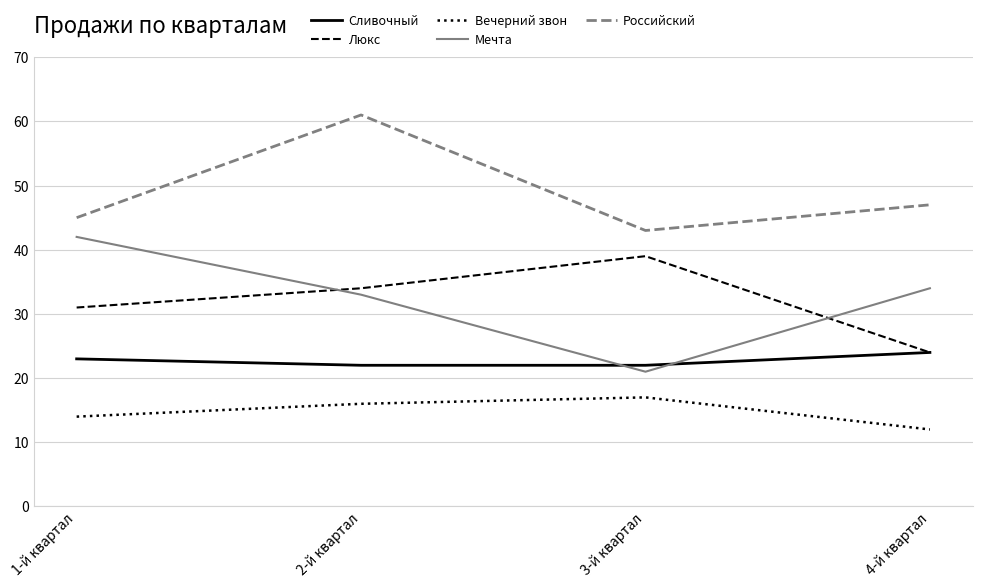

What is the maximum value for Российский?

61